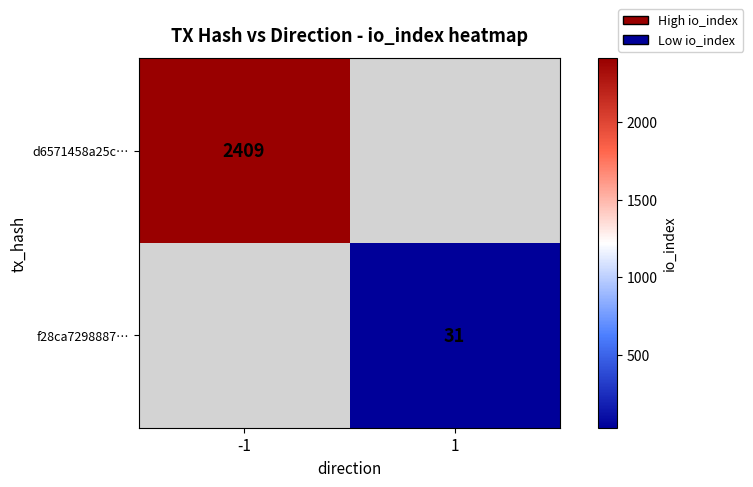

Is it true that d6571458a25c… equals 2409 at -1?

True